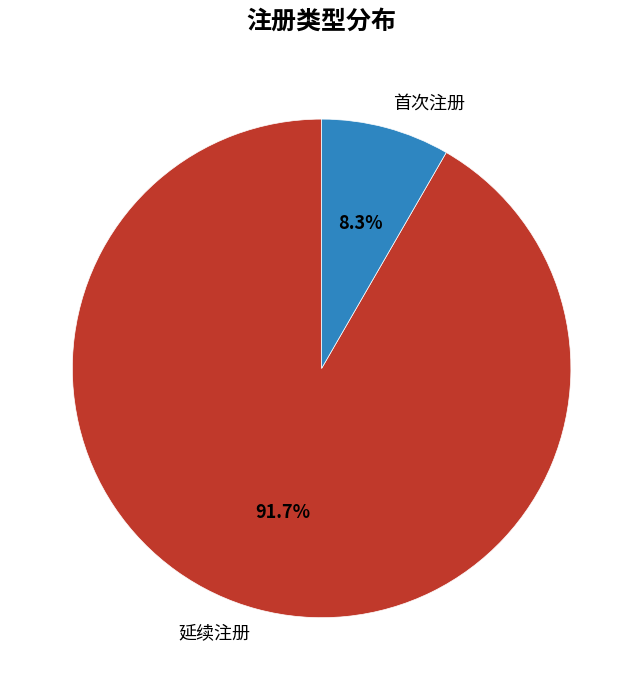

To the nearest percent, what portion does 延续注册 represent?

92%